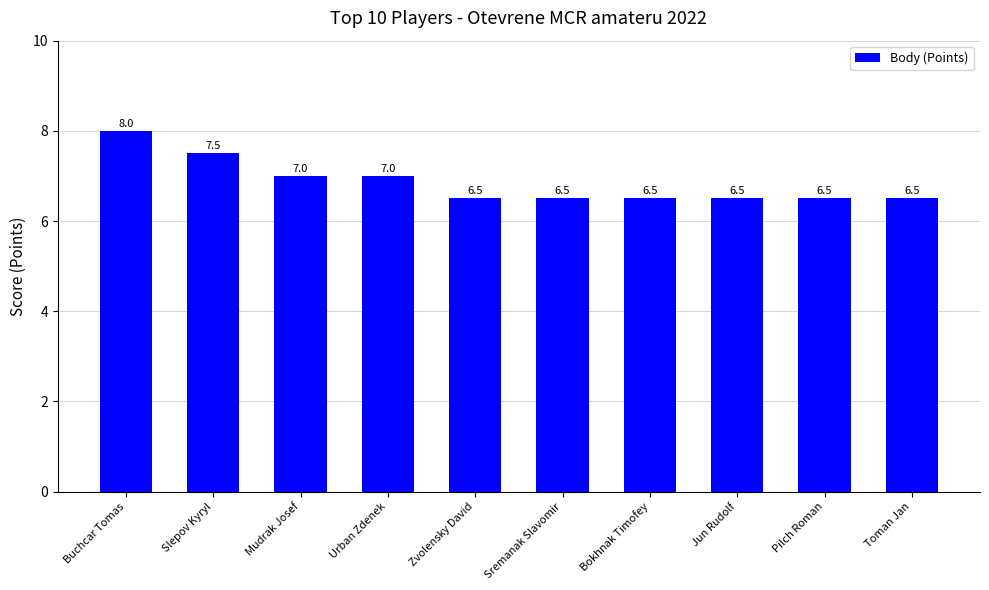

What is the change in value from Slepov Kyryl to Sremanak Slavomir?

-1.0